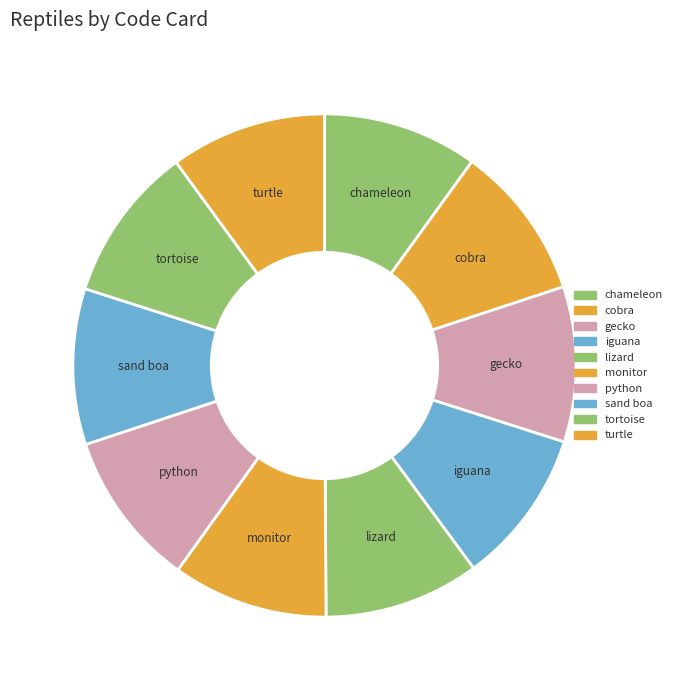

Approximately how many times larger is the value at monitor compared to cobra?

1.0